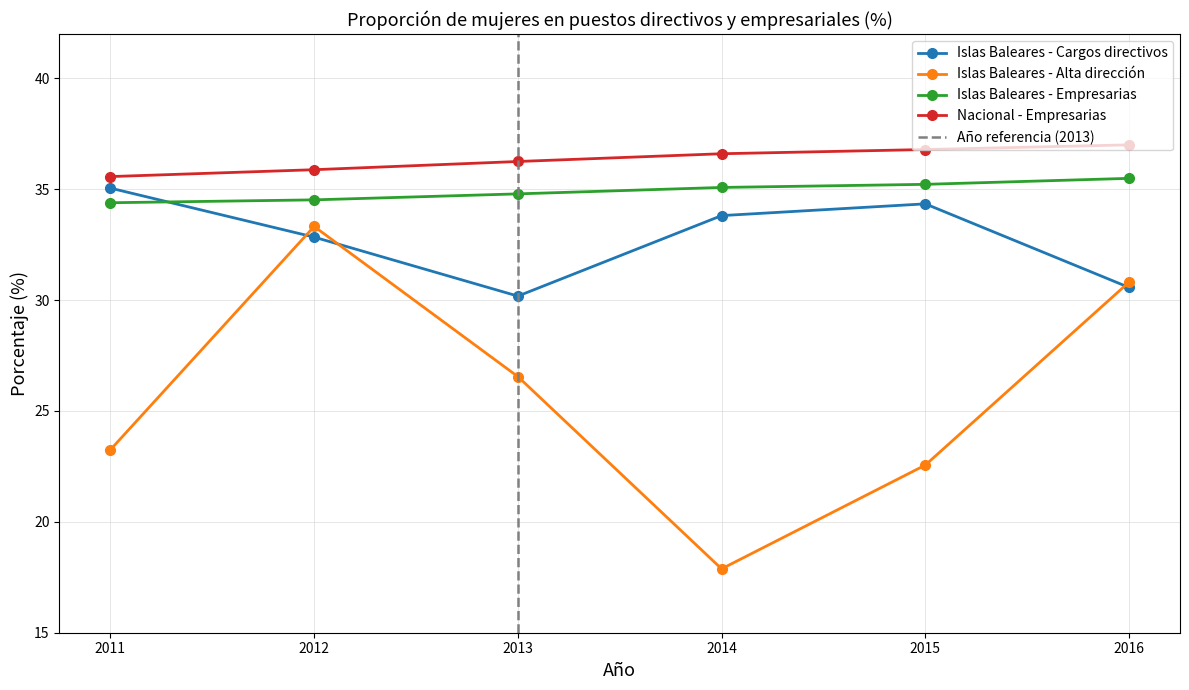

What is the value of the Islas Baleares - Empresarias point at the 1st from the left?

34.4